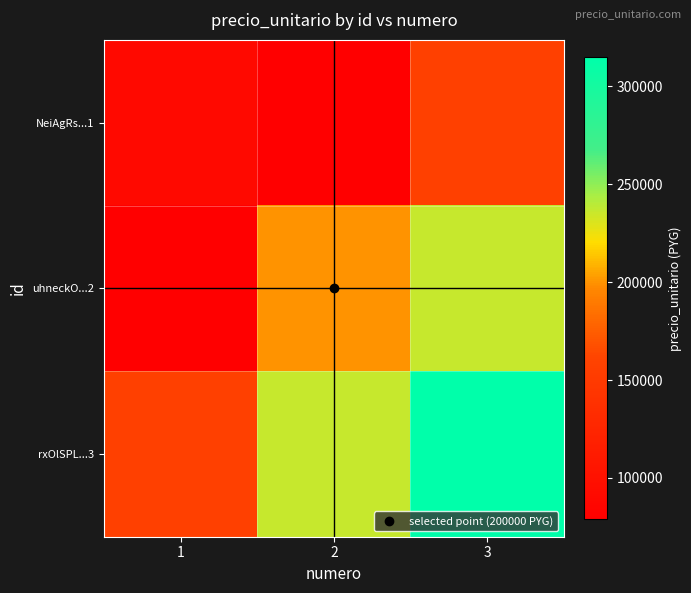

Which series has the largest total across all categories?

rxOlSPL...3